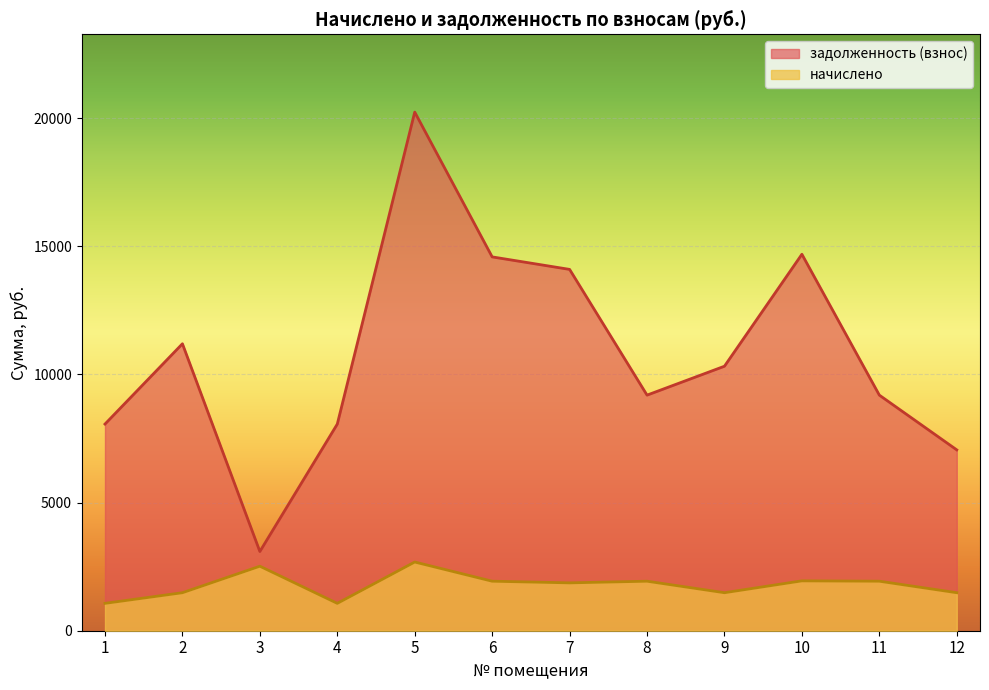

Where does the задолженность (взнос) series first go above 10320?

2